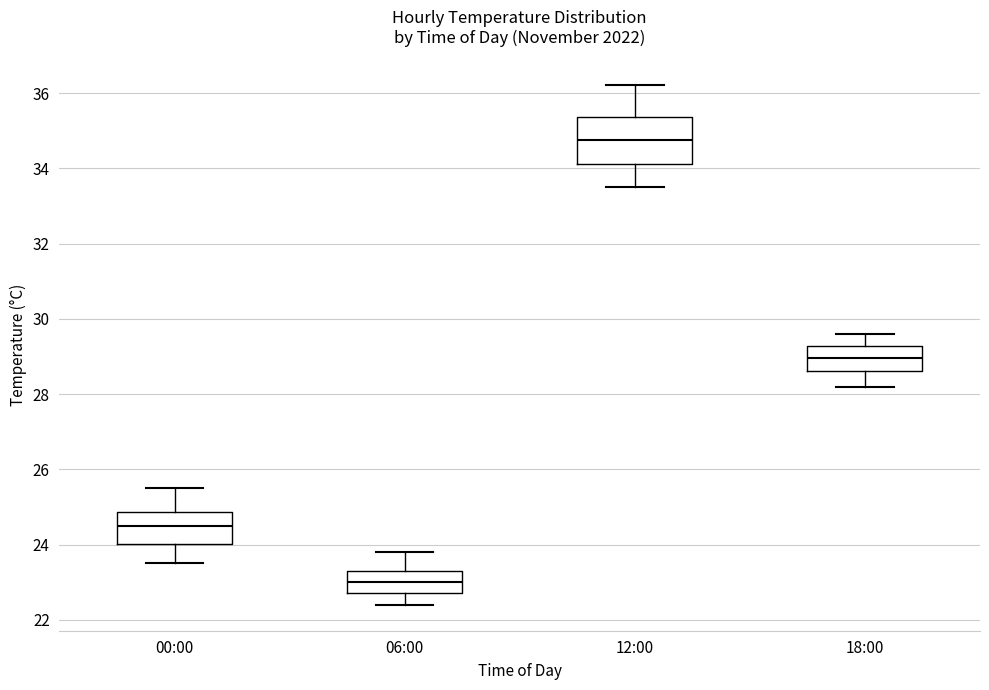

Reading left to right, read every box against the y-axis: the position of its median line, the range the box covers, and the ends of its whiskers. The values are not printed on the chart, so give them approximately, as read against the axis.

00:00: median 24.6, box 24.0 to 24.8, whiskers 23.6 to 25.6
06:00: median 23.0, box 22.8 to 23.4, whiskers 22.4 to 23.8
12:00: median 34.8, box 34.2 to 35.4, whiskers 33.6 to 36.2
18:00: median 29.0, box 28.6 to 29.2, whiskers 28.2 to 29.6